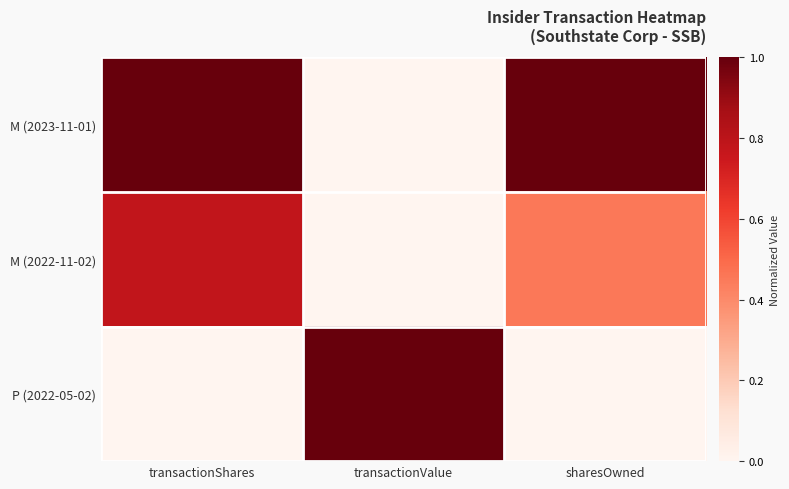

Reading left to right, what are all the values shown in this chart?

M (2023-11-01): transactionShares=1.0	transactionValue=0.0	sharesOwned=1.0
M (2022-11-02): transactionShares=0.8	transactionValue=0.0	sharesOwned=0.5
P (2022-05-02): transactionShares=0.0	transactionValue=1.0	sharesOwned=0.0